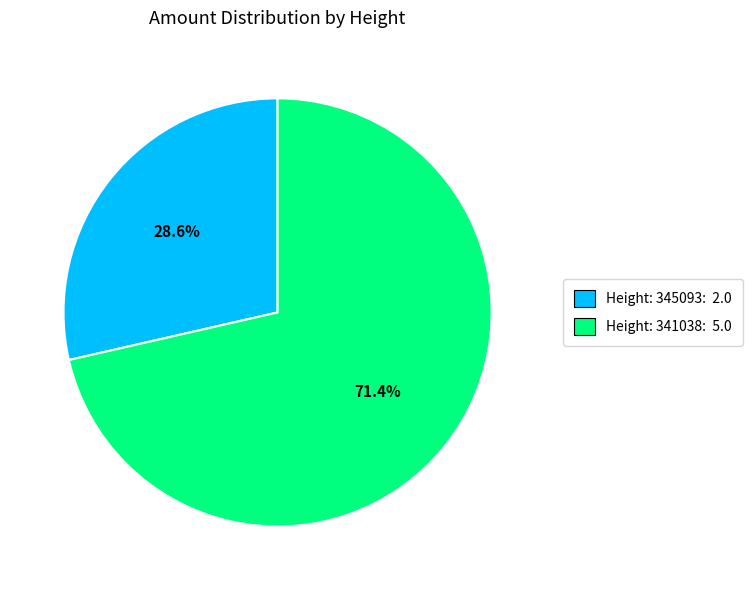

To the nearest percent, what is the combined percentage of Height: 345093 and Height: 341038?

100%